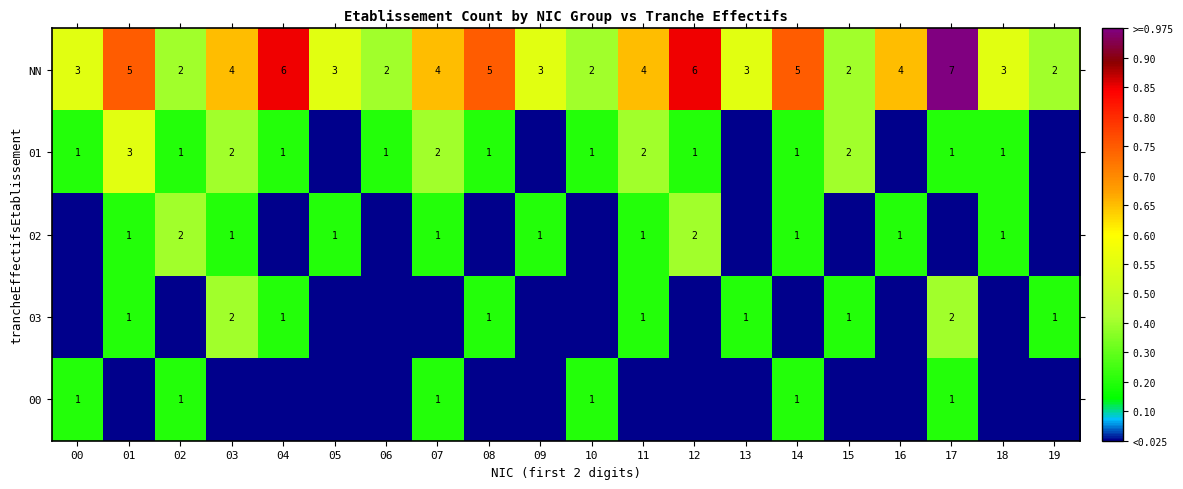

Is the value of 01 at 18 greater than the value of NN at 11?

No